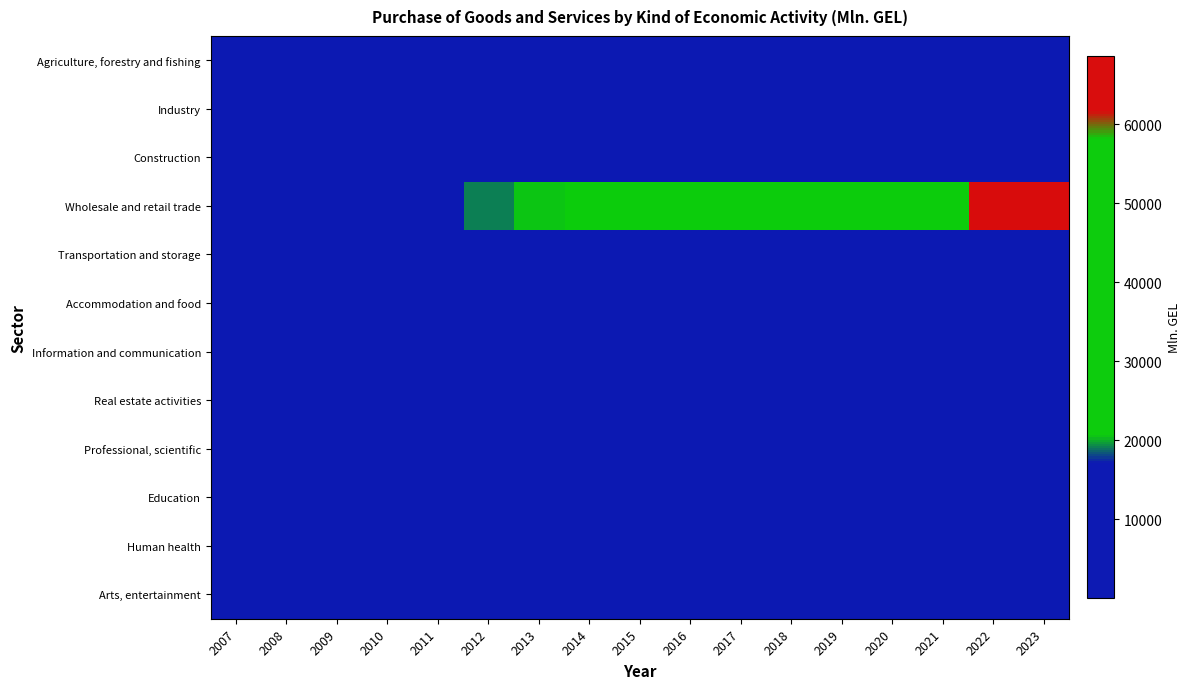

Reading left to right, extract all data points from this chart.

Agriculture, forestry and fishing: 2007=67.5	2008=72.5	2009=79.1	2010=82.3	2011=133.6	2012=156.0	2013=227.8	2014=214.4	2015=243.1	2016=267.7	2017=332.3	2018=369.0	2019=403.5	2020=506.8	2021=636.9	2022=769.4	2023=800.9
Industry: 2007=3191.3	2008=3229.7	2009=2957.5	2010=3763.1	2011=5085.9	2012=5441.5	2013=5624.9	2014=6264.2	2015=6879.8	2016=7337.6	2017=8779.9	2018=9612.4	2019=10992.1	2020=11554.9	2021=15115.0	2022=17002.9	2023=16334.1
Construction: 2007=1130.2	2008=952.1	2009=1123.5	2010=1201.8	2011=2246.7	2012=3073.0	2013=2162.9	2014=2888.9	2015=3656.4	2016=4610.0	2017=4618.5	2018=4631.7	2019=5490.7	2020=5922.4	2021=5935.2	2022=7991.4	2023=8953.2
Wholesale and retail trade: 2007=7072.4	2008=8477.4	2009=8360.8	2010=10445.5	2011=17028.0	2012=19129.8	2013=20500.2	2014=23072.9	2015=23908.1	2016=26417.7	2017=29363.2	2018=33871.5	2019=38880.2	2020=39007.1	2021=48808.7	2022=62422.1	2023=68568.7
Transportation and storage: 2007=1056.5	2008=1058.6	2009=1056.7	2010=1334.9	2011=1809.1	2012=2010.4	2013=2098.7	2014=2427.2	2015=2837.5	2016=2664.3	2017=3030.4	2018=3188.1	2019=3954.1	2020=3776.8	2021=4632.8	2022=5946.8	2023=6040.5
Accommodation and food: 2007=118.1	2008=139.5	2009=172.7	2010=240.4	2011=396.9	2012=464.0	2013=496.7	2014=555.0	2015=652.3	2016=790.9	2017=933.5	2018=1042.3	2019=1150.9	2020=781.2	2021=1036.0	2022=1276.2	2023=1592.3
Information and communication: 2007=557.8	2008=683.0	2009=595.4	2010=668.1	2011=609.4	2012=654.5	2013=707.8	2014=732.2	2015=839.7	2016=855.6	2017=886.1	2018=867.8	2019=812.8	2020=725.4	2021=846.7	2022=1213.6	2023=1403.0
Real estate activities: 2007=72.6	2008=76.8	2009=79.5	2010=93.3	2011=164.5	2012=133.1	2013=140.2	2014=215.0	2015=250.3	2016=274.4	2017=310.1	2018=365.9	2019=513.9	2020=370.3	2021=440.3	2022=663.8	2023=716.8
Professional, scientific: 2007=109.0	2008=113.1	2009=143.1	2010=160.4	2011=344.4	2012=343.5	2013=431.2	2014=539.8	2015=642.1	2016=674.3	2017=664.0	2018=706.3	2019=707.0	2020=600.7	2021=835.8	2022=906.5	2023=984.0
Education: 2007=26.0	2008=23.7	2009=31.4	2010=42.0	2011=43.8	2012=38.6	2013=44.9	2014=62.1	2015=57.7	2016=75.1	2017=97.3	2018=104.9	2019=123.7	2020=108.1	2021=137.2	2022=158.2	2023=244.7
Human health: 2007=117.5	2008=142.5	2009=180.0	2010=219.3	2011=193.3	2012=258.5	2013=347.2	2014=422.4	2015=434.5	2016=484.7	2017=566.7	2018=605.4	2019=688.0	2020=770.6	2021=1186.5	2022=1042.6	2023=897.4
Arts, entertainment: 2007=37.1	2008=24.3	2009=45.1	2010=56.8	2011=79.0	2012=309.7	2013=117.0	2014=103.1	2015=240.6	2016=396.8	2017=499.7	2018=491.0	2019=698.3	2020=516.1	2021=1213.3	2022=1142.5	2023=1386.8